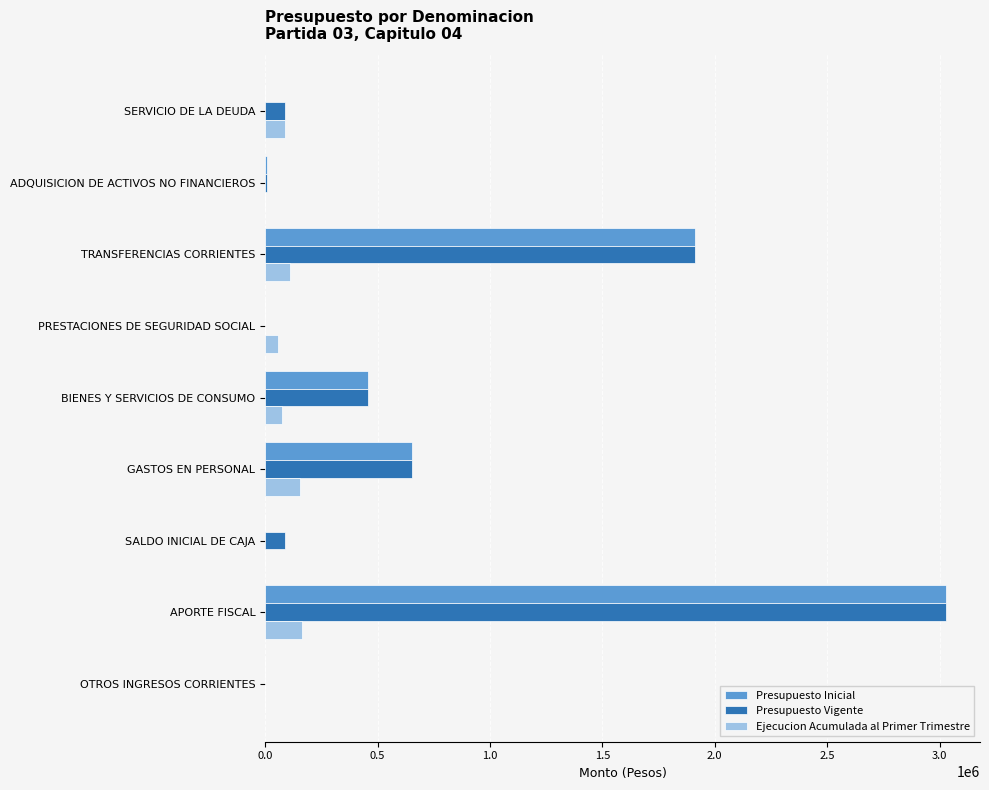

What is the sum of all Presupuesto Inicial values?

6059812